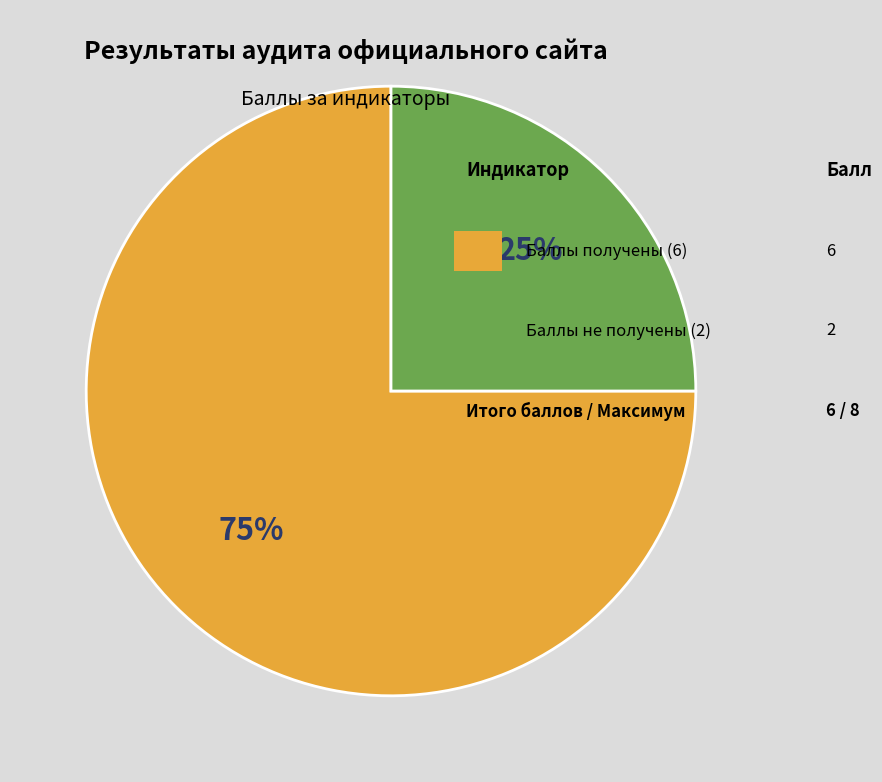

To the nearest percent, what is the average slice percentage?

50%